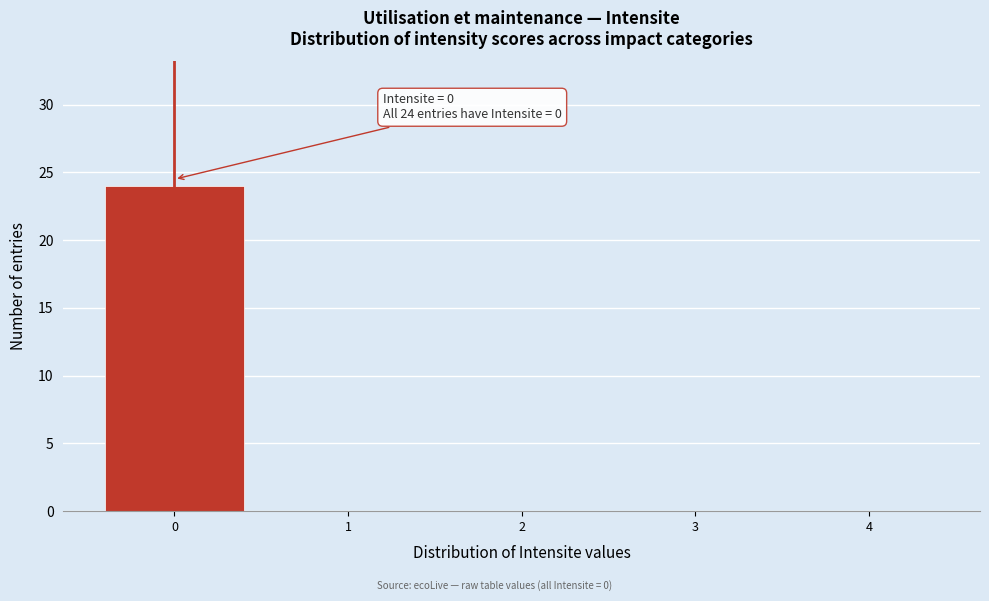

Which range on the x-axis has the tallest bar?

-0.5 to 0.5